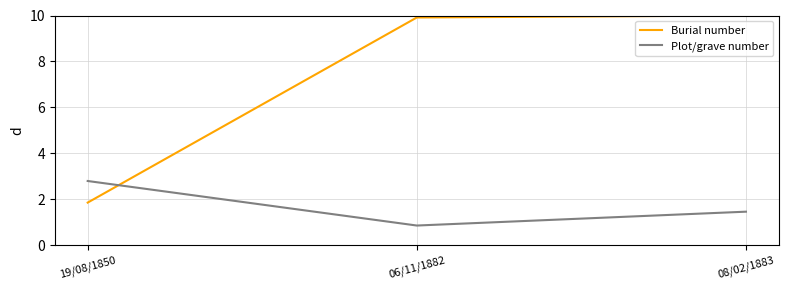

How many lines are shown in the chart?

2